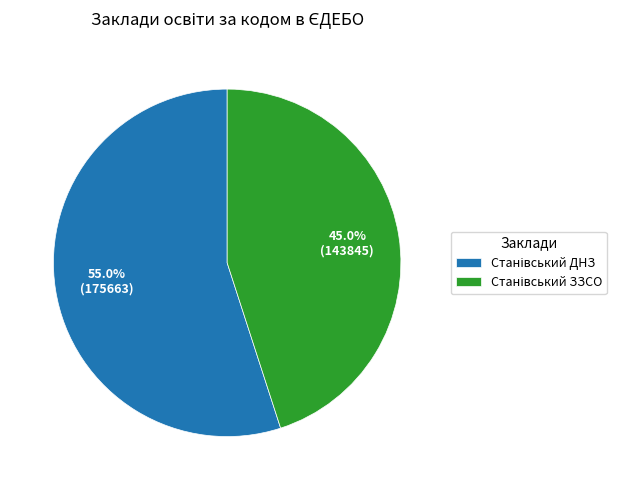

Is there any slice that represents more than half of the pie?

Yes